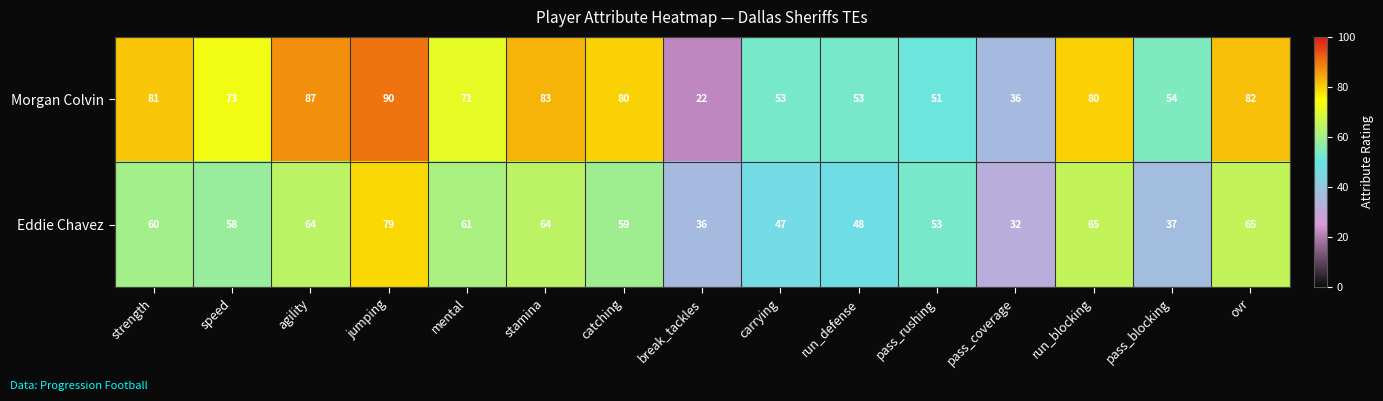

What is the maximum value shown in the chart?

90